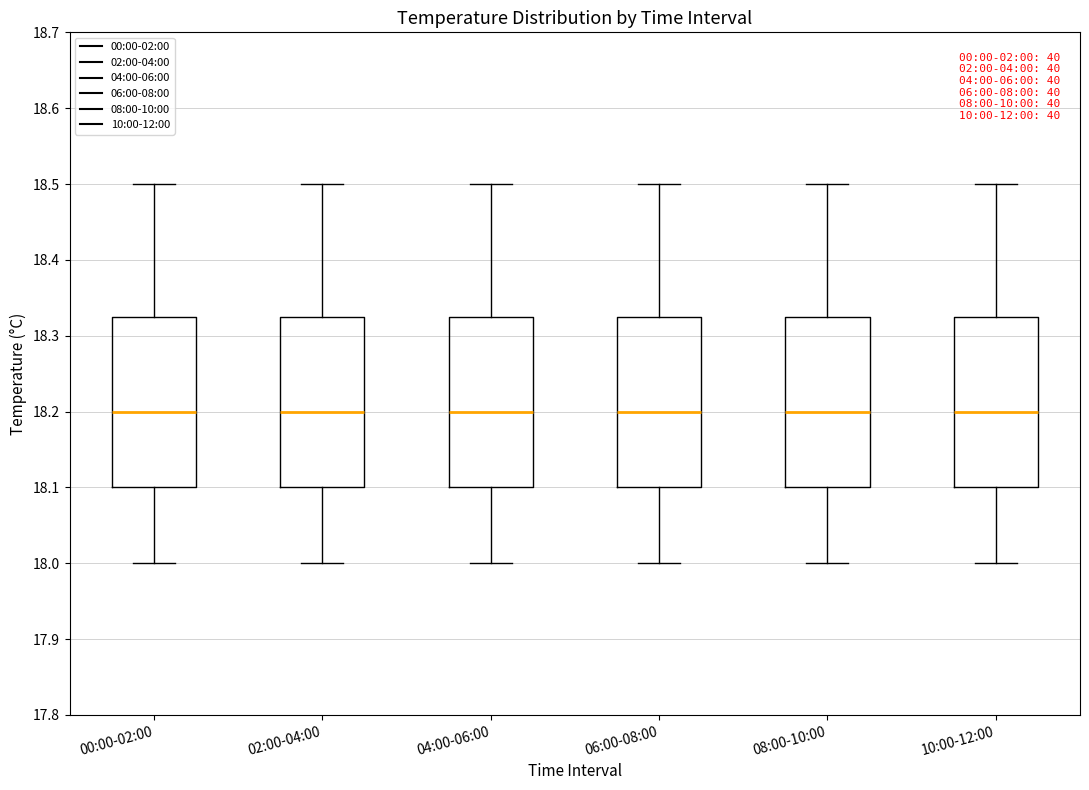

Reading left to right, transcribe this box plot: for each box, give where its median line is, the range the box spans, and where its two whiskers end, as read against the y-axis. The values are not printed on the chart, so give them approximately, as read against the axis.

00:00-02:00: median 18.20, box 18.10 to 18.33, whiskers 18.00 to 18.50
02:00-04:00: median 18.20, box 18.10 to 18.33, whiskers 18.00 to 18.50
04:00-06:00: median 18.20, box 18.10 to 18.33, whiskers 18.00 to 18.50
06:00-08:00: median 18.20, box 18.10 to 18.33, whiskers 18.00 to 18.50
08:00-10:00: median 18.20, box 18.10 to 18.33, whiskers 18.00 to 18.50
10:00-12:00: median 18.20, box 18.10 to 18.33, whiskers 18.00 to 18.50